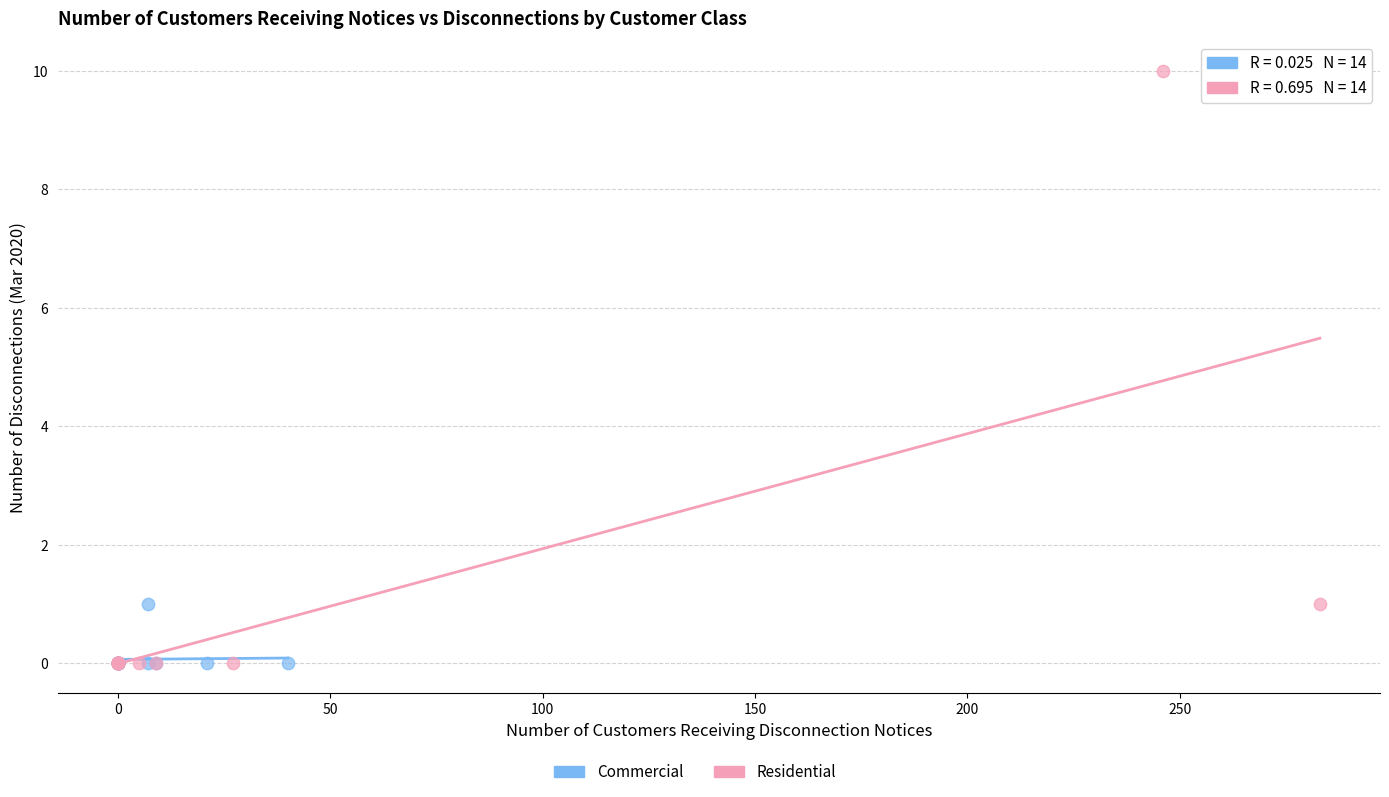

Which series contains the highest Y value?

Residential